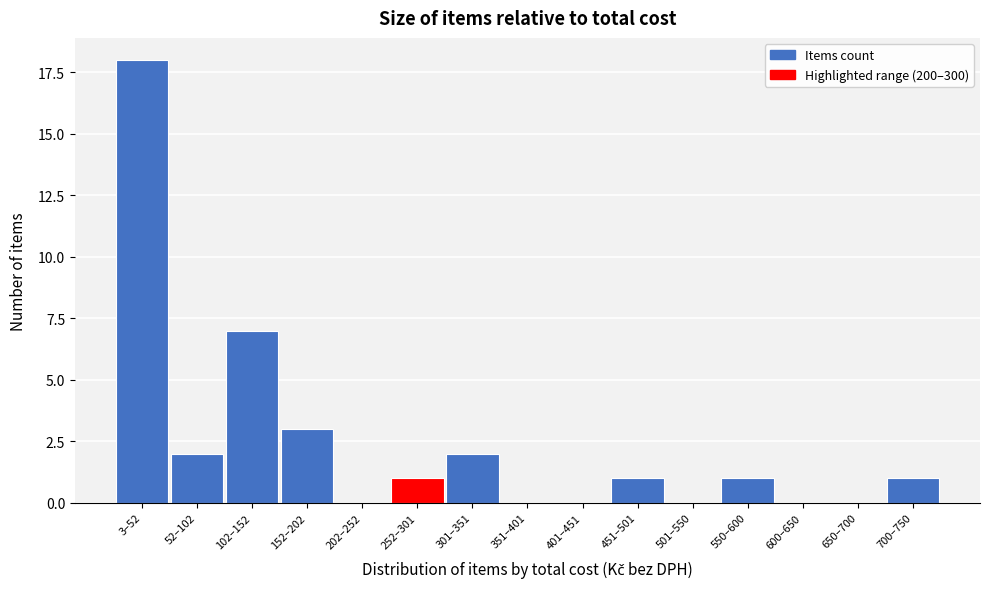

Reading left to right, what are all the values shown in this chart?

3–52=18	52–102=2	102–152=7	152–202=3	202–252=0	252–301=1	301–351=2	351–401=0	401–451=0	451–501=1	501–550=0	550–600=1	600–650=0	650–700=0	700–750=1